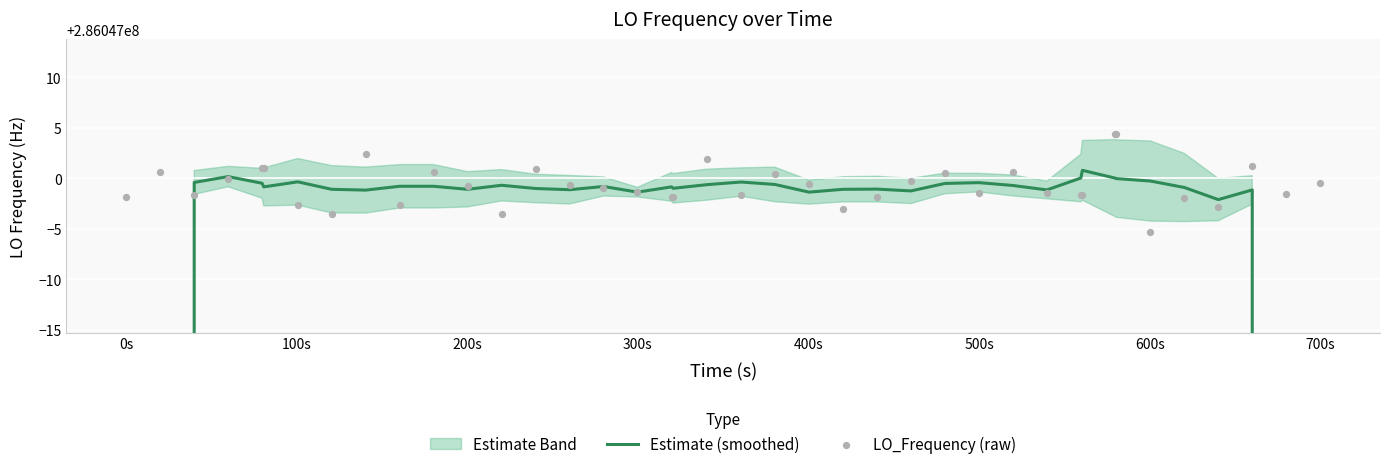

At how many categories does at least one series exceed 239960763?

40